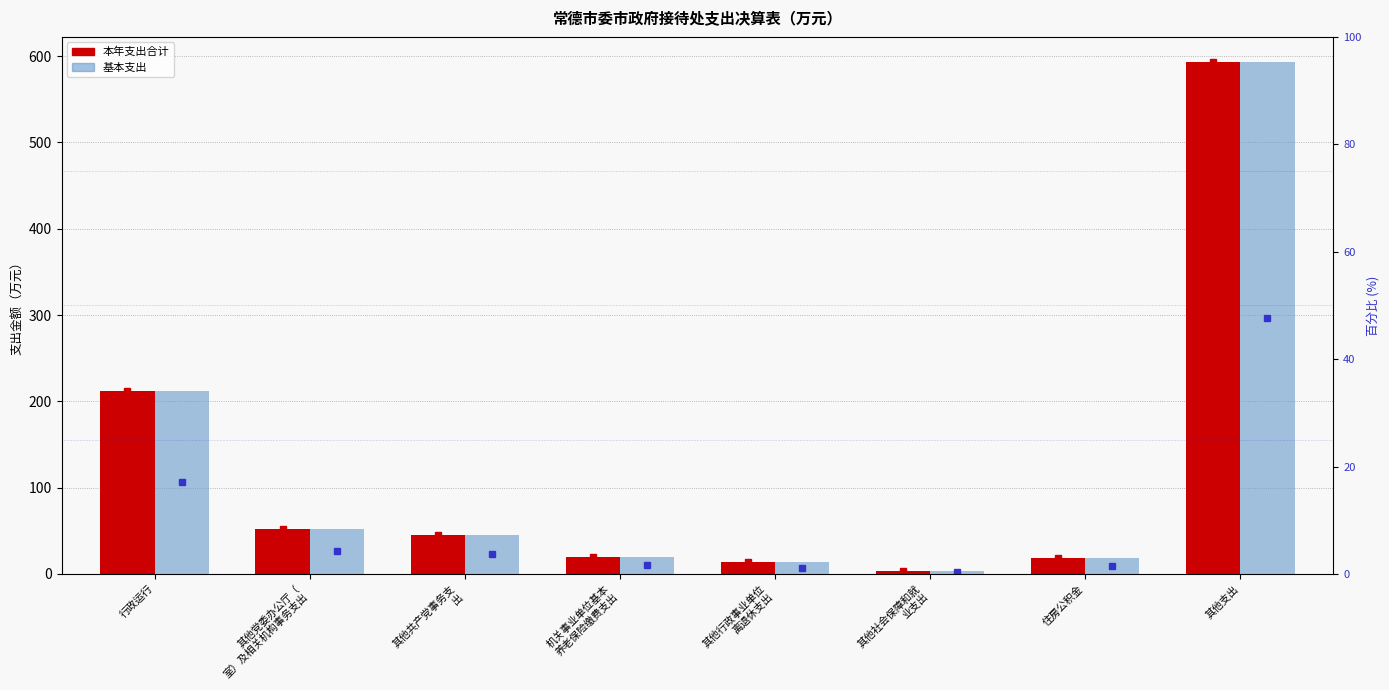

How many bars are there in total?

16